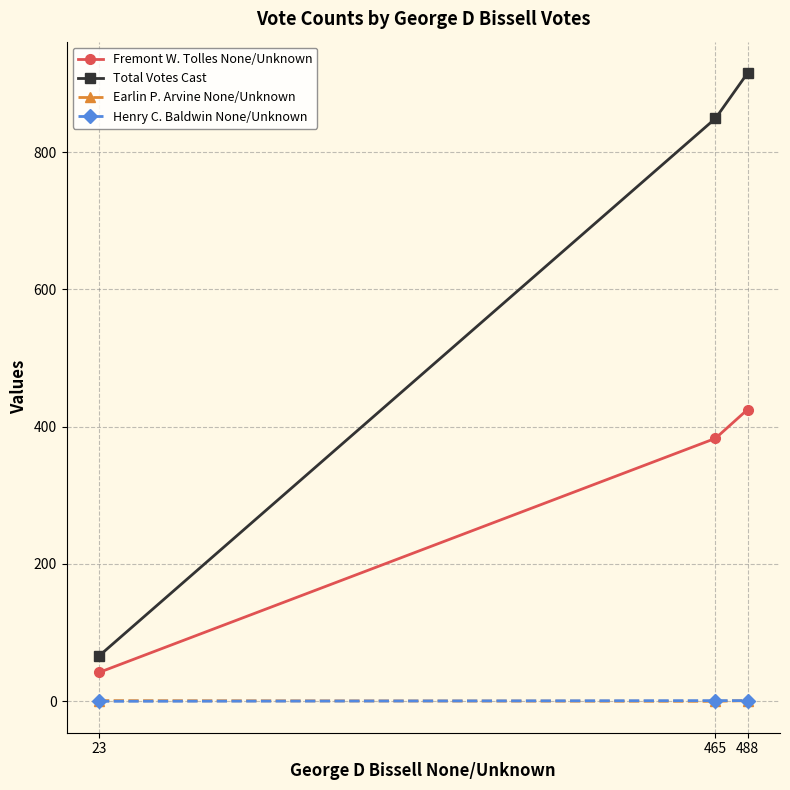

Which series has the largest range (max minus min)?

Total Votes Cast